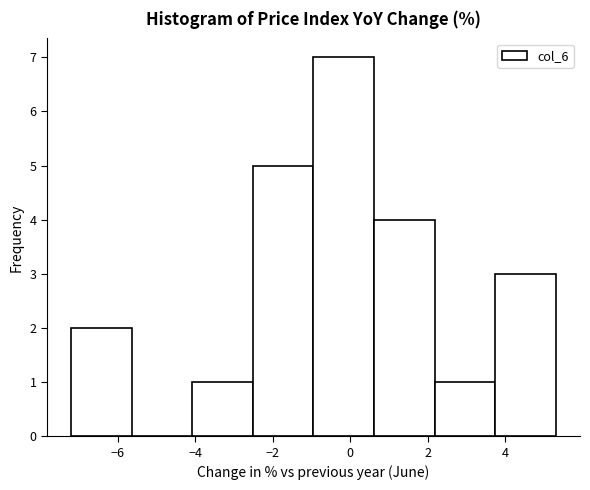

How tall is the bar that spans 2.2 to 3.8 on the x-axis? Neither the bar edges nor the heights are printed on the chart, so give them approximately, as read against the axes.

1